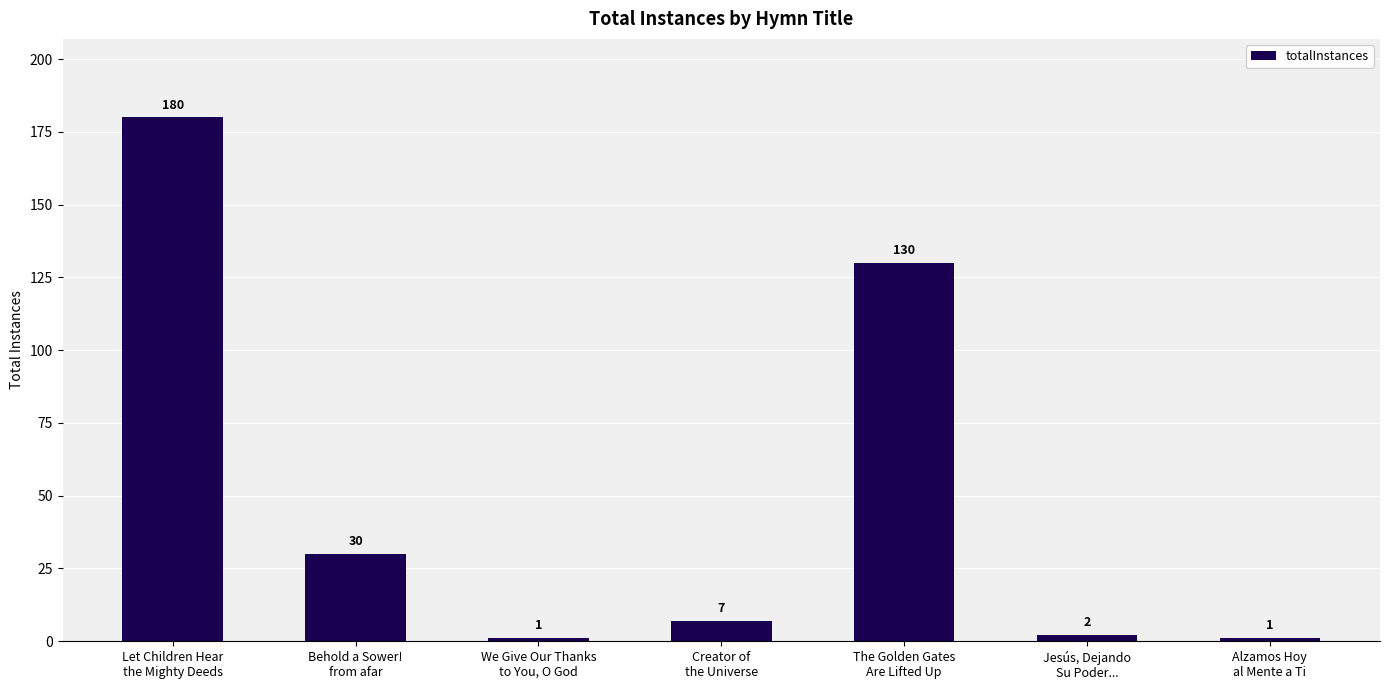

What is the label of the 6th bar from the left?

Jesús, Dejando
Su Poder...